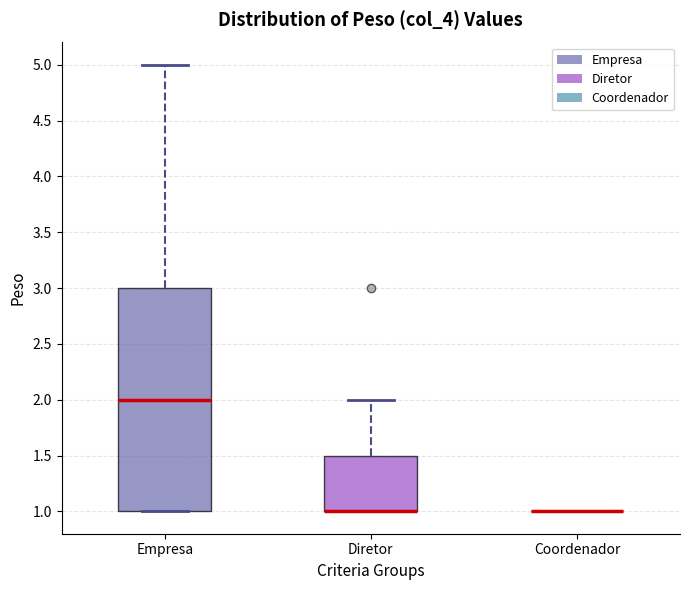

Reading left to right, transcribe this box plot: for each box, give where its median line is, the range the box spans, and where its two whiskers end, as read against the y-axis. The values are not printed on the chart, so give them approximately, as read against the axis.

Empresa: median 2.0, box 1.0 to 3.0, whiskers 1.0 to 5.0
Diretor: median 1.0 (drawn on the box's lower edge), box 1.0 to 1.5, whiskers 1.0 to 2.0
Coordenador: box collapsed to a line at 1.0, whiskers 1.0 to 1.0